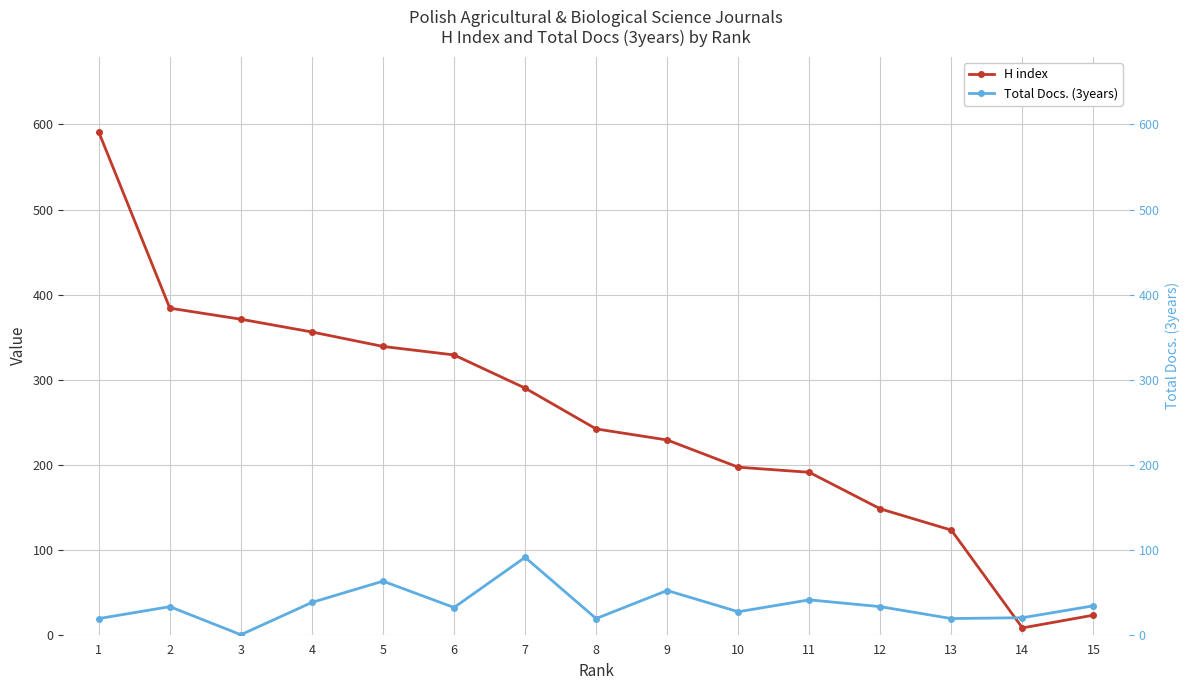

What is the value of the Total Docs. (3years) point at the 5th from the left?

63